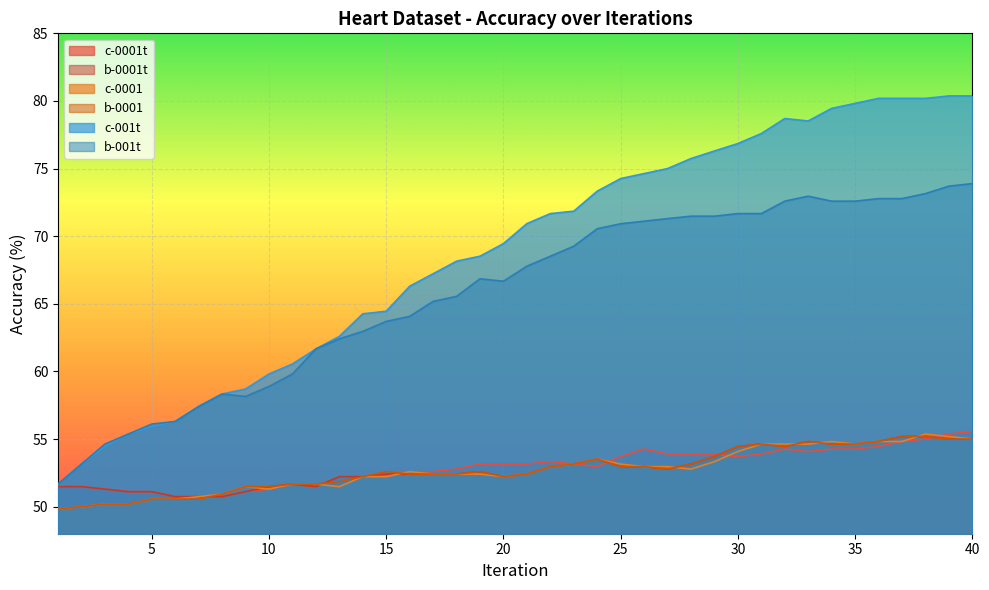

How many lines are shown in the chart?

6